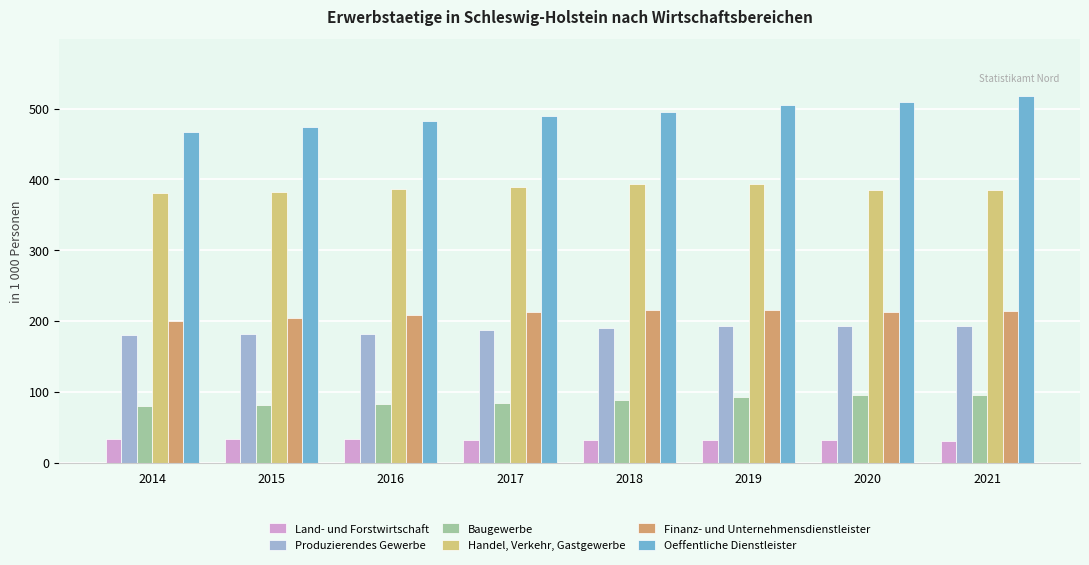

How many values in the Oeffentliche Dienstleister series exceed 495?

4